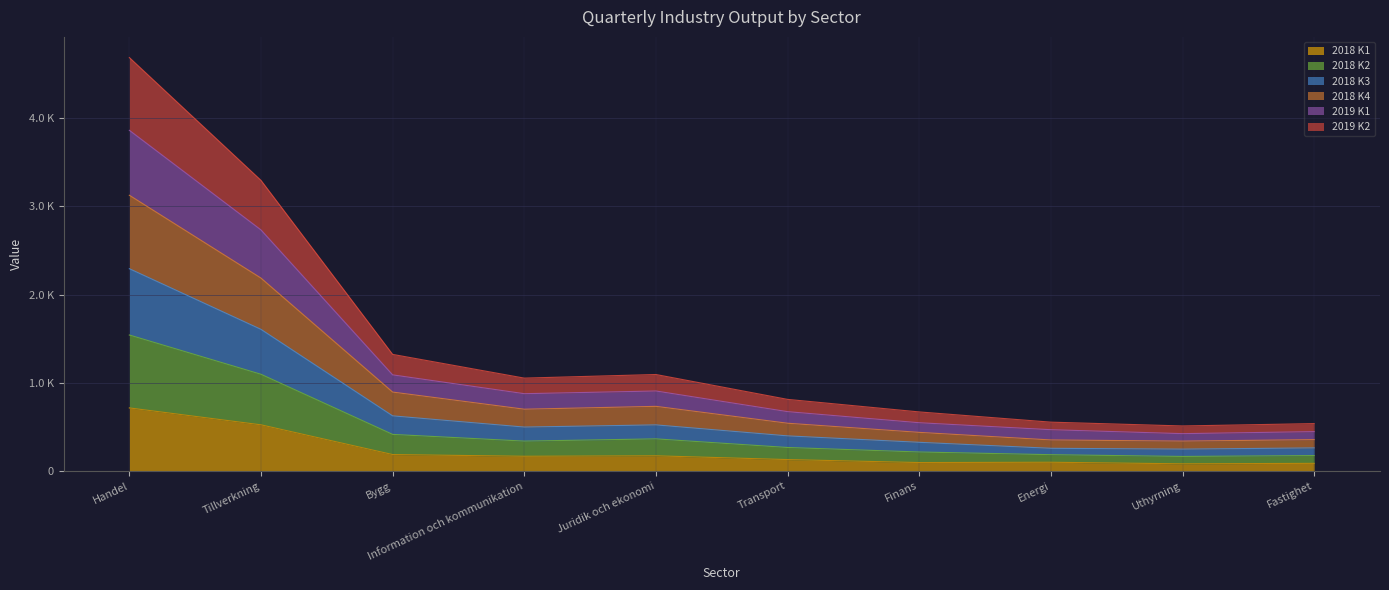

True or false: 2019 K2 and 2018 K3 cross at least once.

False